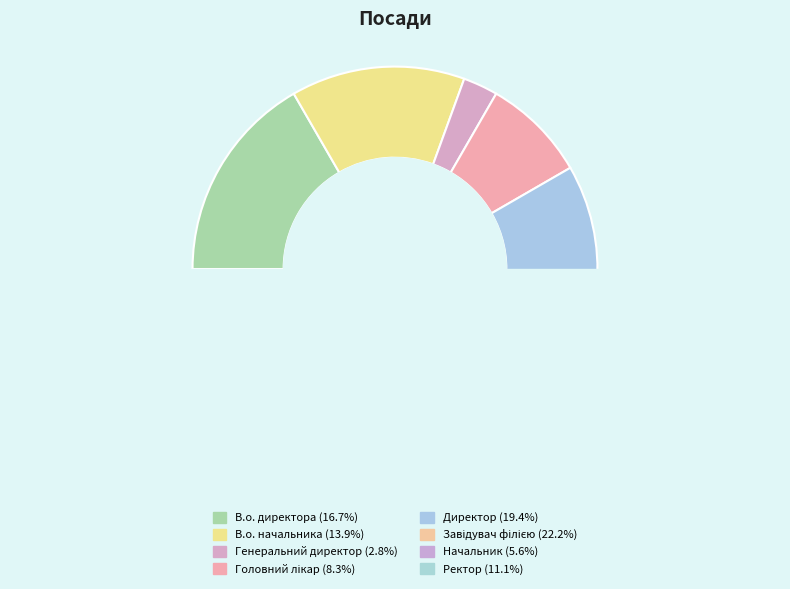

How many segments does this pie chart have?

8